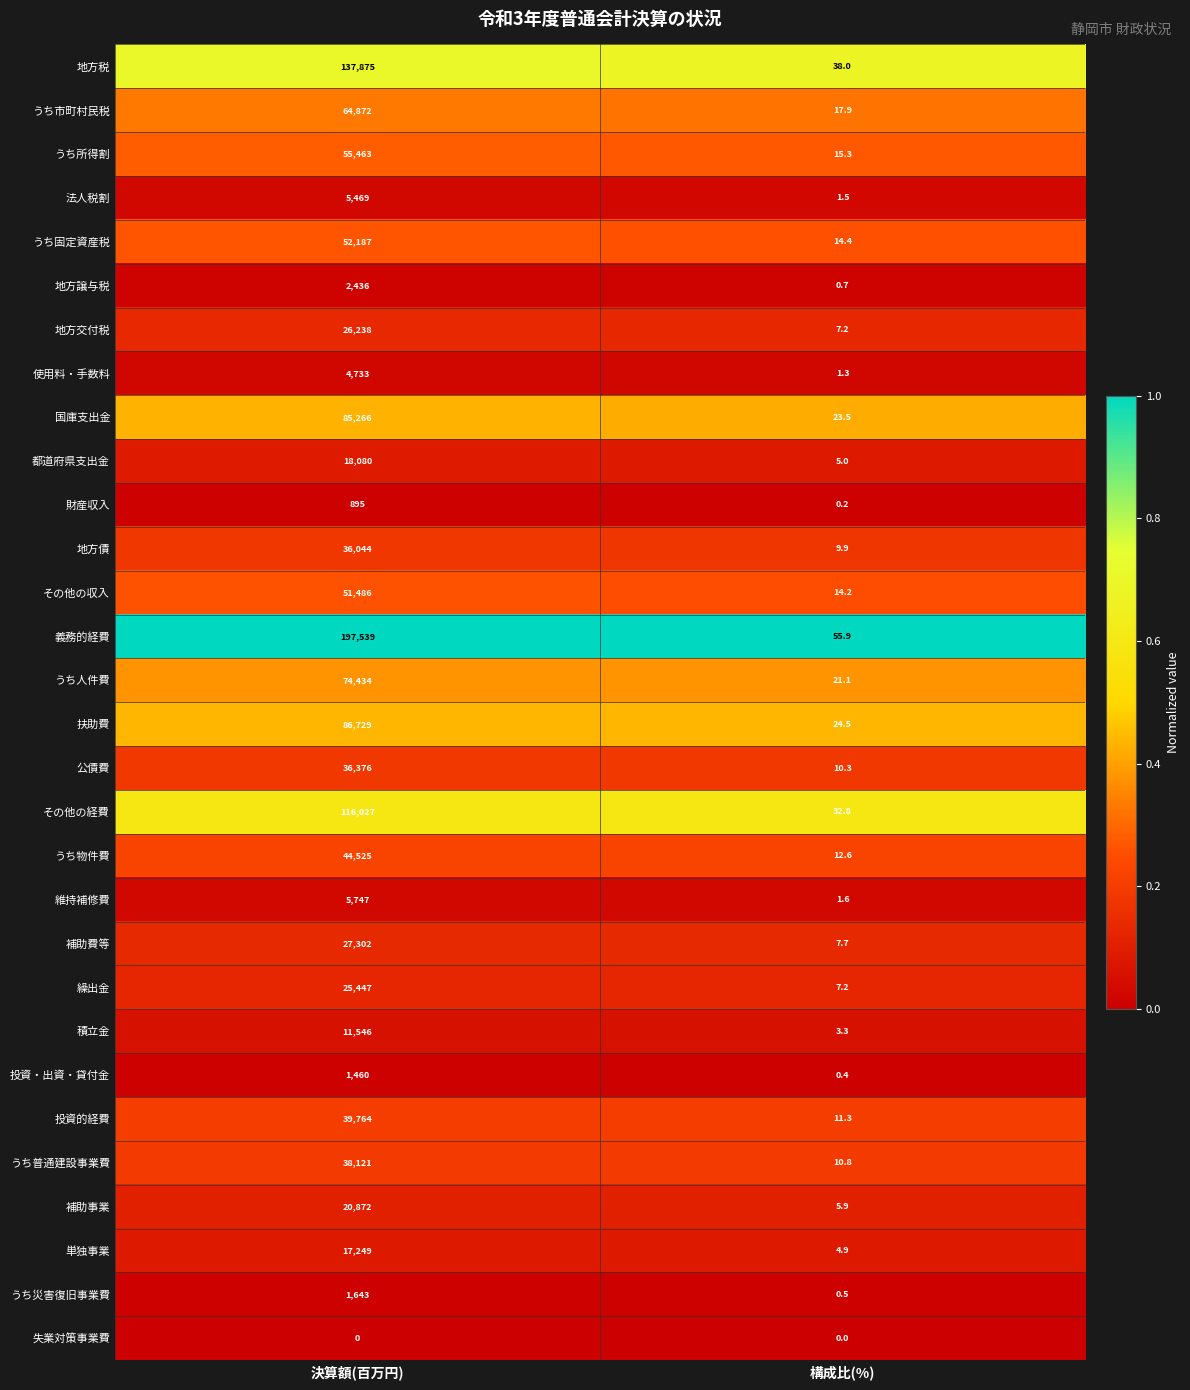

Rank the categories by 地方譲与税 value from highest to lowest.

決算額(百万円), 構成比(%)